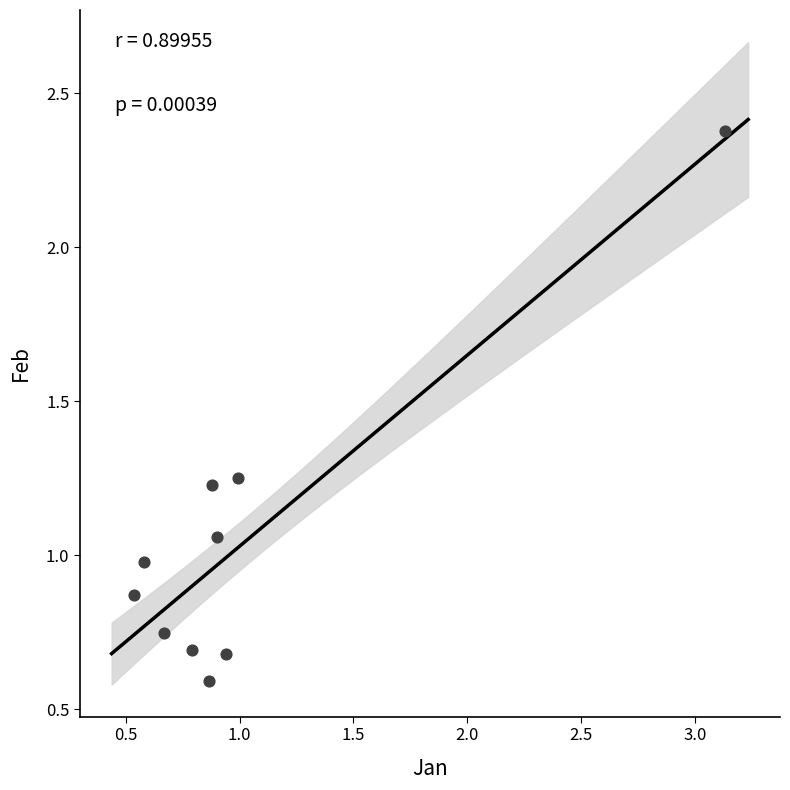

What is the range of X values (max minus min)?

2.6